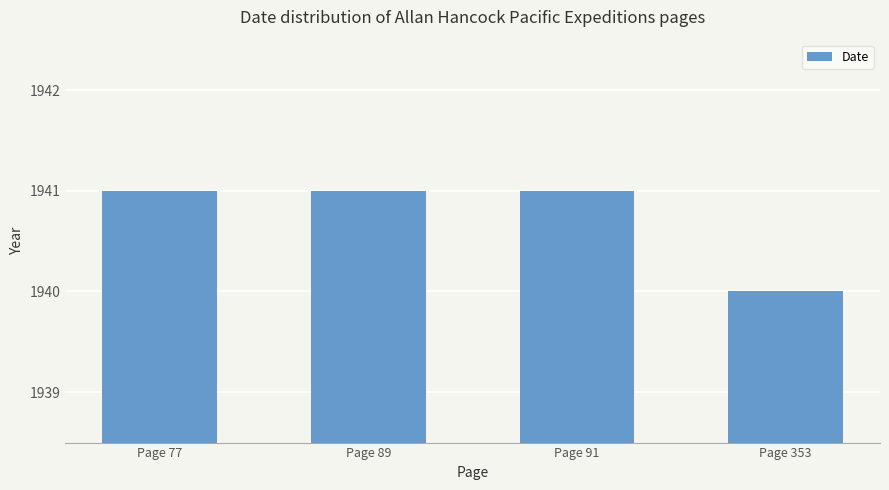

What is the minimum value shown in the chart?

1940